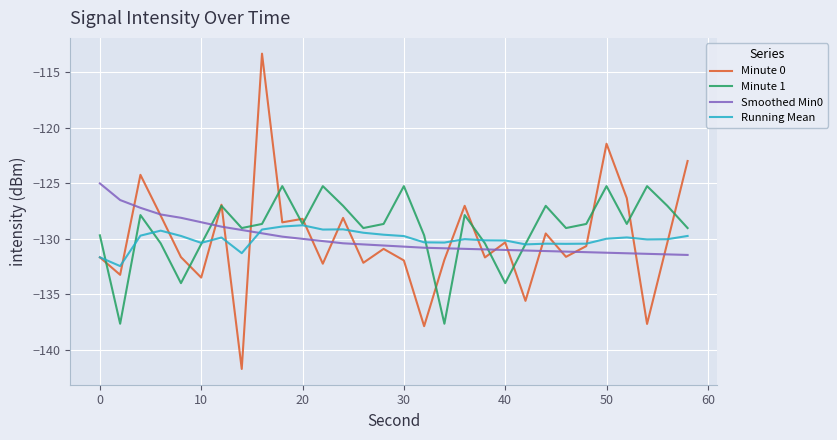

What is the maximum value shown in the chart?

-113.3